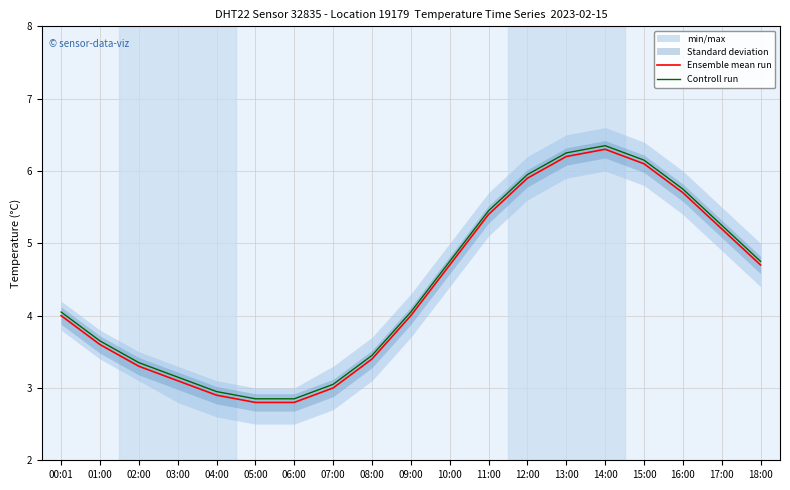

Where is the first local maximum for Controll run?

14:00